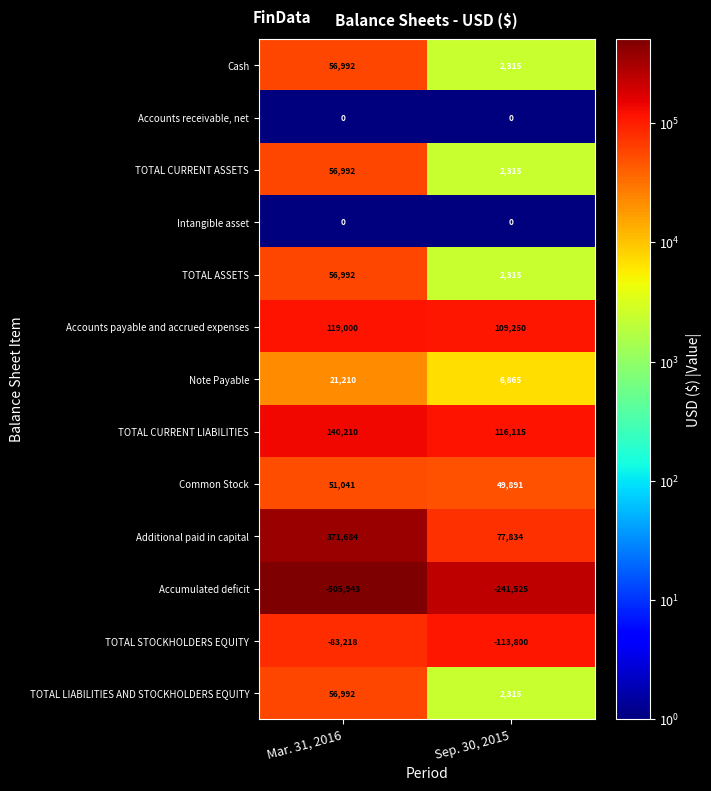

Reading left to right, transcribe all the data shown in this chart.

Cash: 56992	2315
Accounts receivable, net: 0	0
TOTAL CURRENT ASSETS: 56992	2315
Intangible asset: 0	0
TOTAL ASSETS: 56992	2315
Accounts payable and accrued expenses: 119000	109250
Note Payable: 21210	6865
TOTAL CURRENT LIABILITIES: 140210	116115
Common Stock: 51041	49891
Additional paid in capital: 371684	77834
Accumulated deficit: -505943	-241525
TOTAL STOCKHOLDERS EQUITY: -83218	-113800
TOTAL LIABILITIES AND STOCKHOLDERS EQUITY: 56992	2315